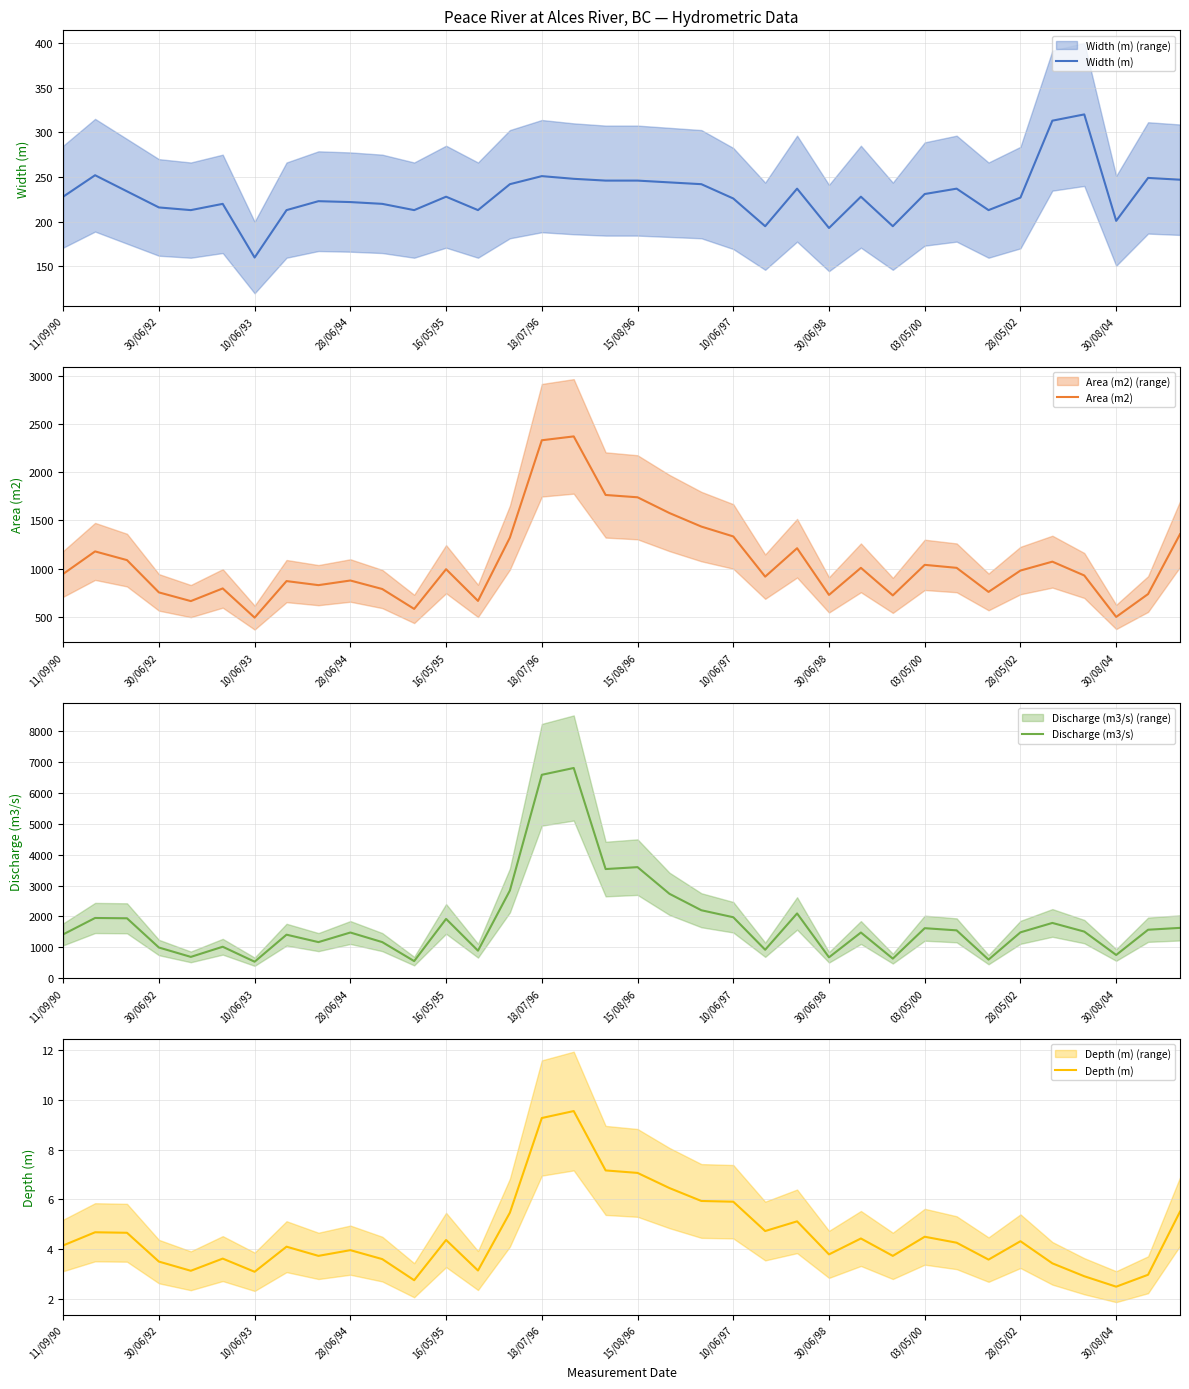

Rank the series by their maximum value, from lowest to highest.

Depth (m), Width (m), Area (m2), Discharge (m3/s)